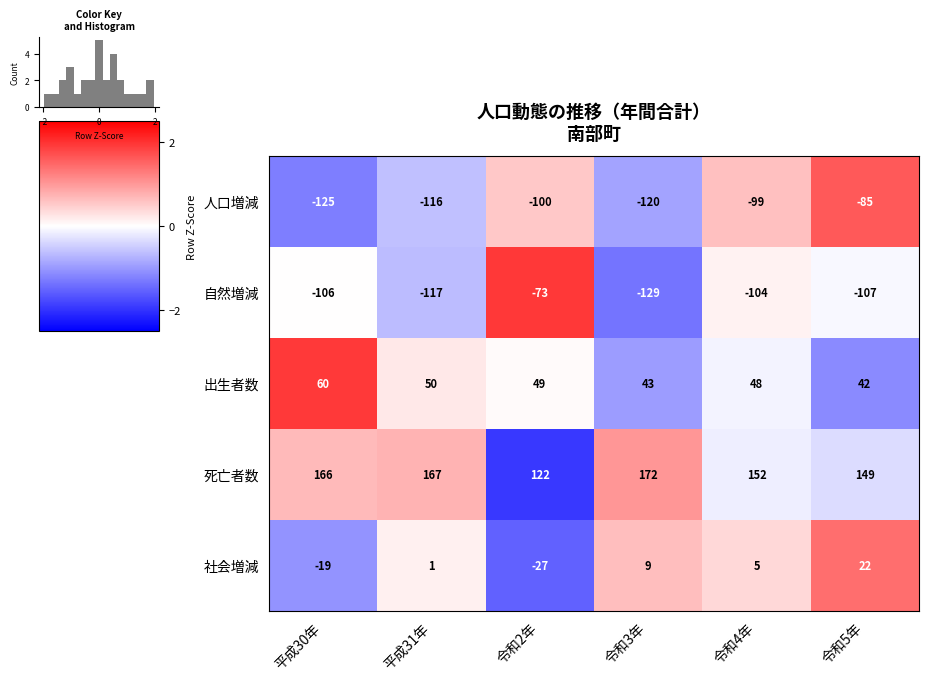

True or false: 出生者数 has a value of 42 at 令和5年.

True